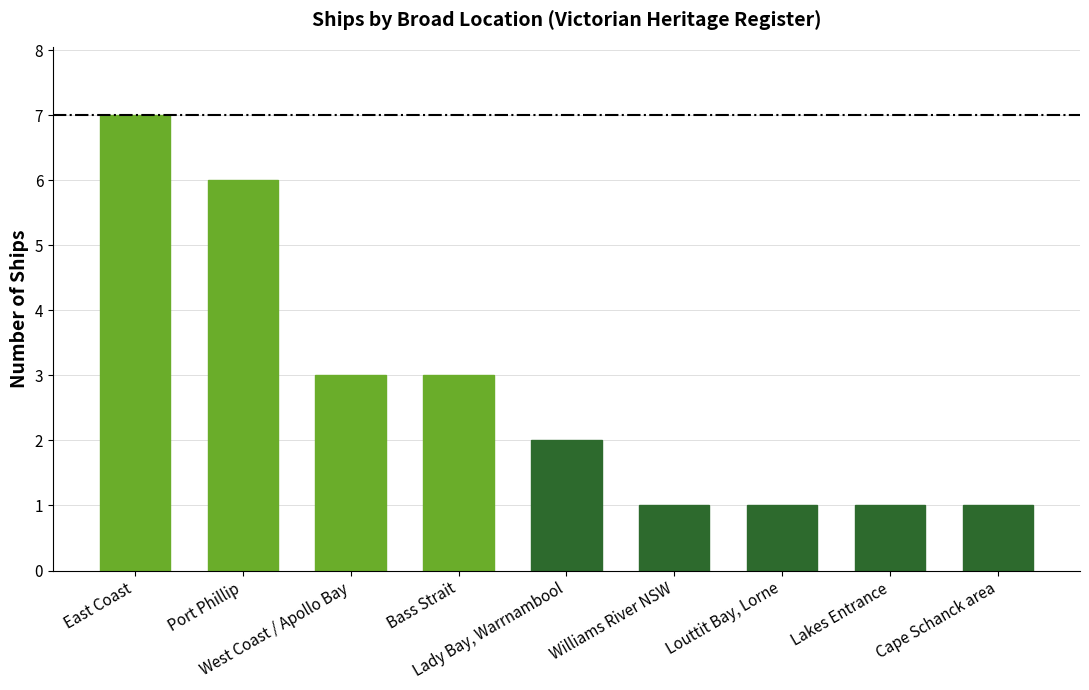

The chart shows a value of 1 at Bass Strait. True or false?

False